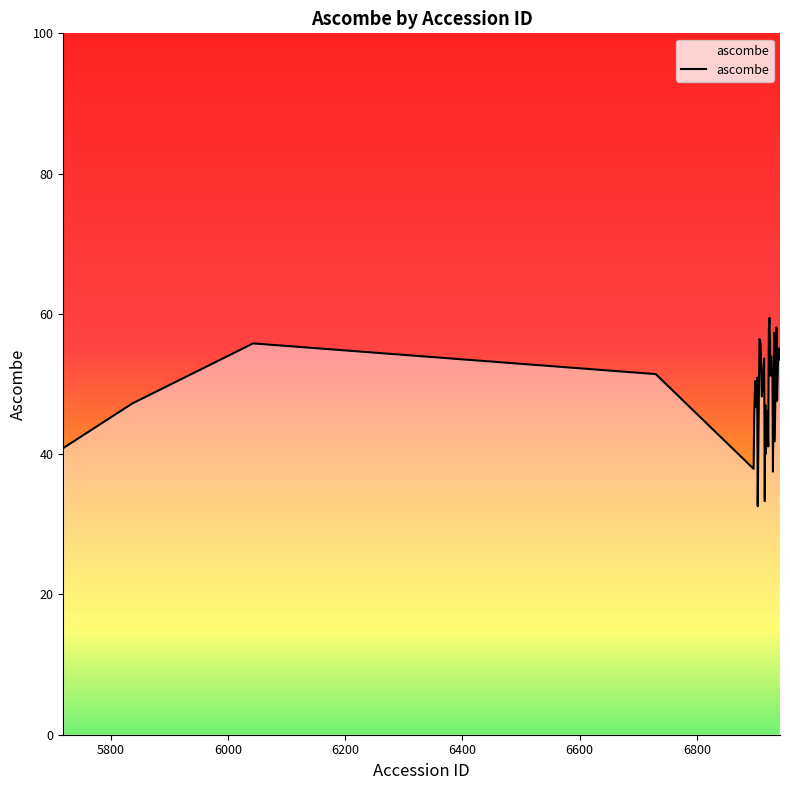

What is the minimum value shown in the chart?

32.6